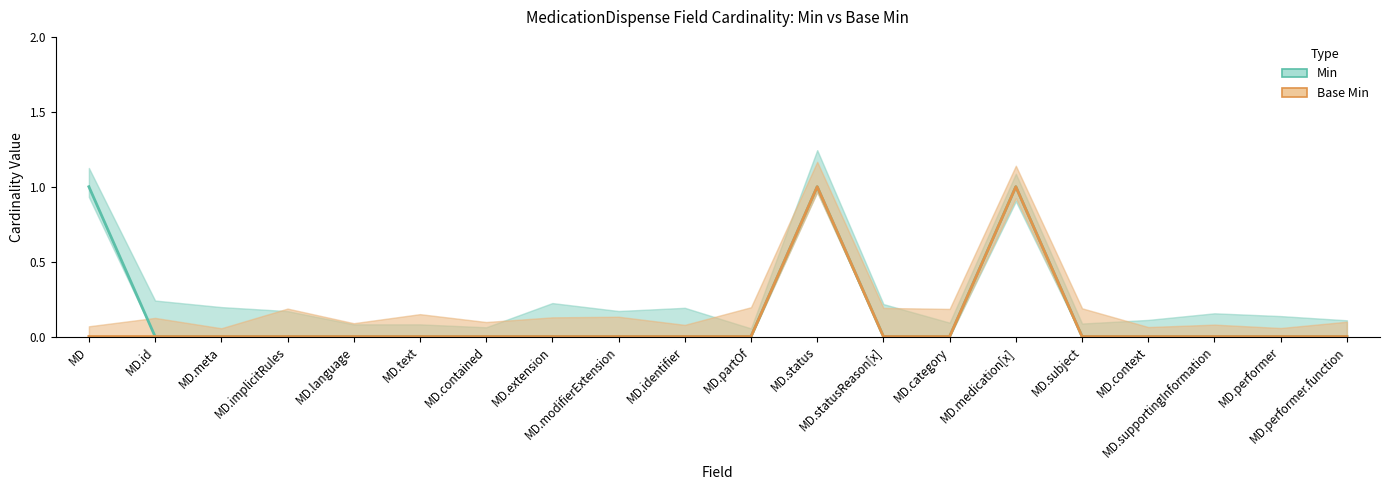

How many values in Min are above zero?

3